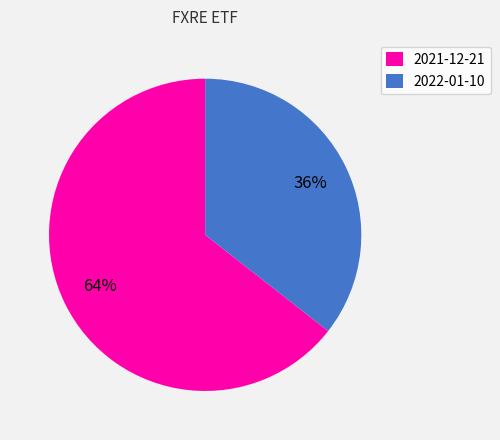

To the nearest percent, what is the combined percentage of 2021-12-21 and 2022-01-10?

100%